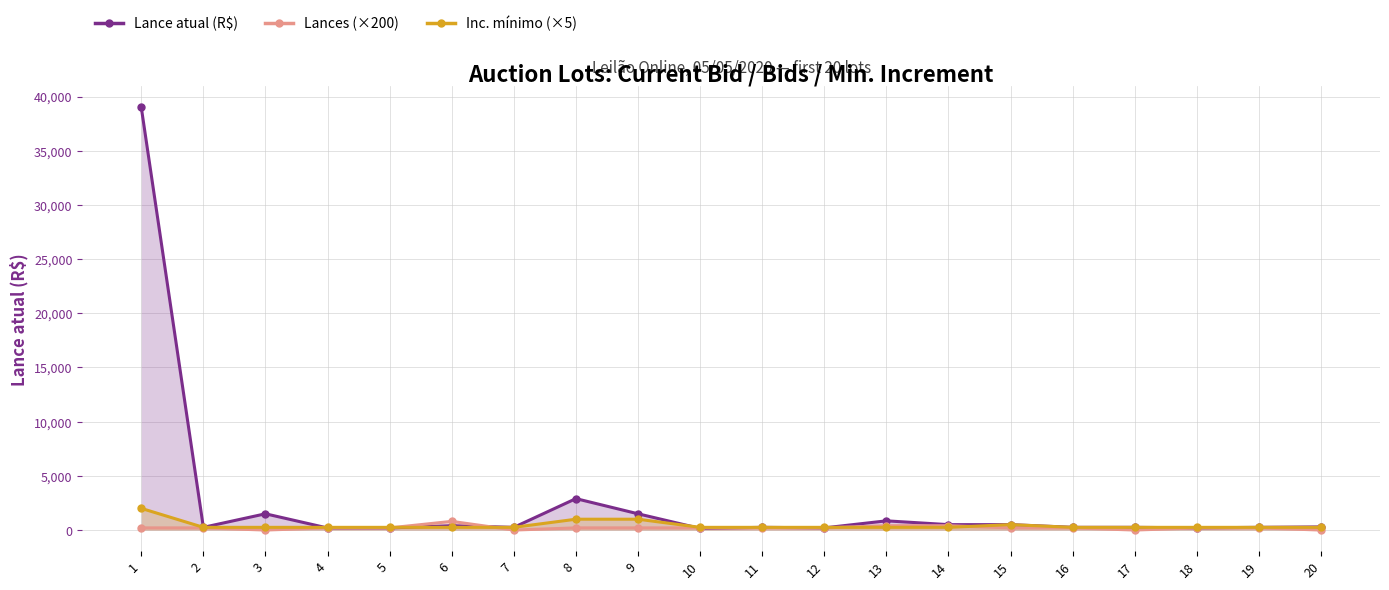

How many data points in Lances (×200) are less than 200?

4